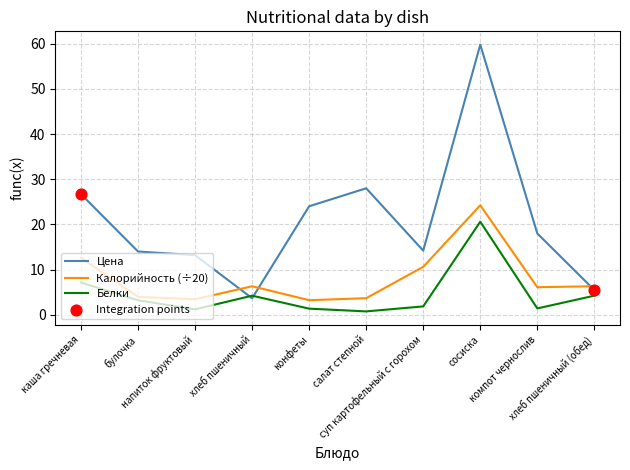

Which series has the largest range (max minus min)?

Цена